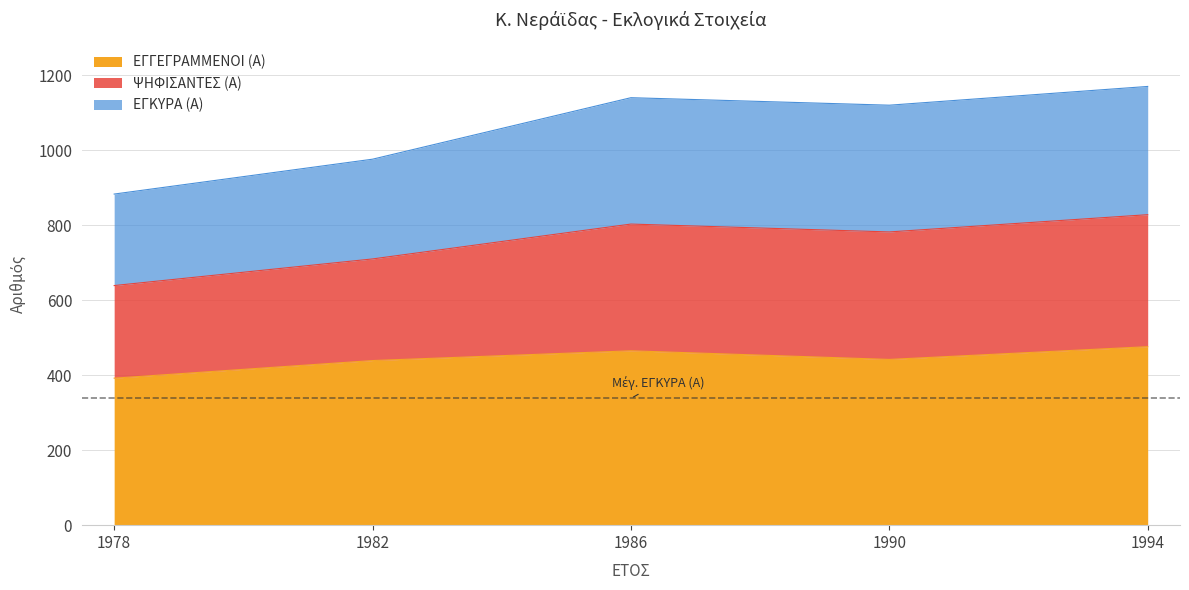

At which label does ΕΓΓΕΓΡΑΜΜΕΝΟΙ (Α) reach its minimum?

1978